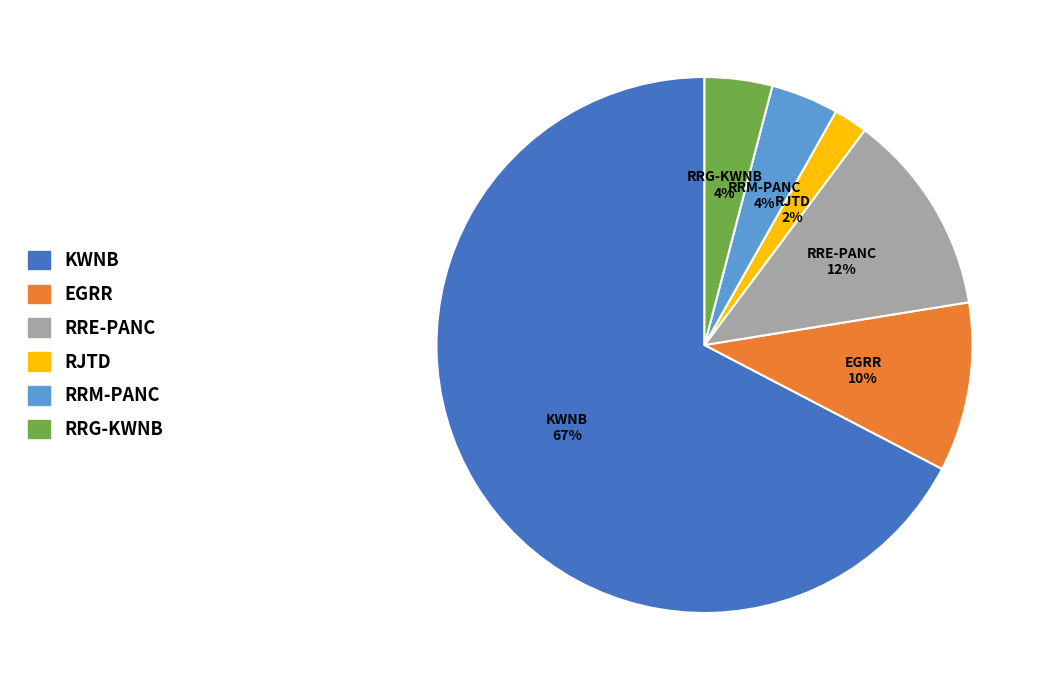

To the nearest percent, what portion does RRG-KWNB represent?

4%